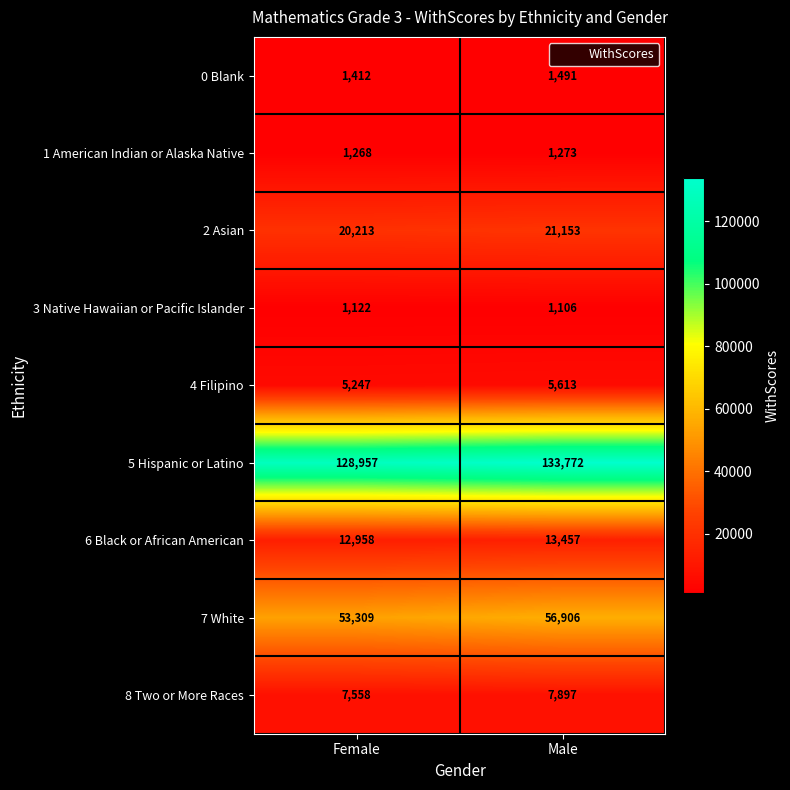

What is the sum of all 6 Black or African American values?

26415